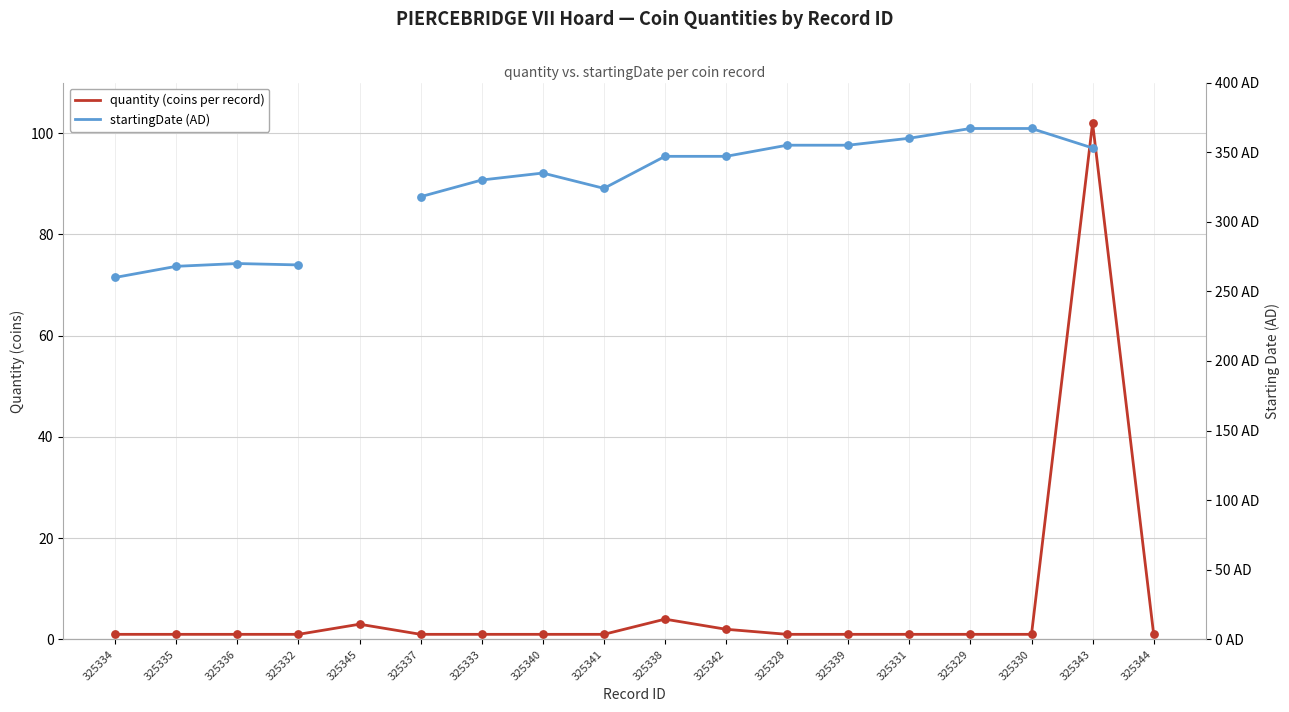

Which series has the largest total across all categories?

quantity (coins per record)